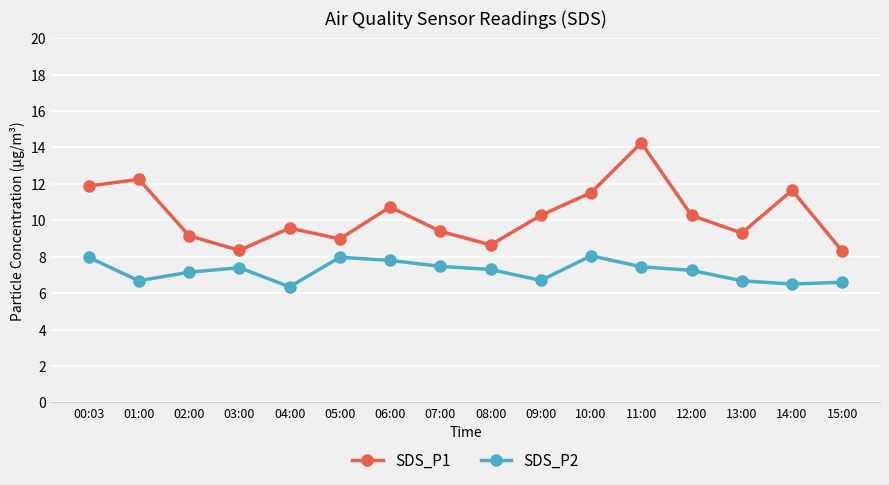

True or false: SDS_P1 and SDS_P2 intersect in this chart.

False